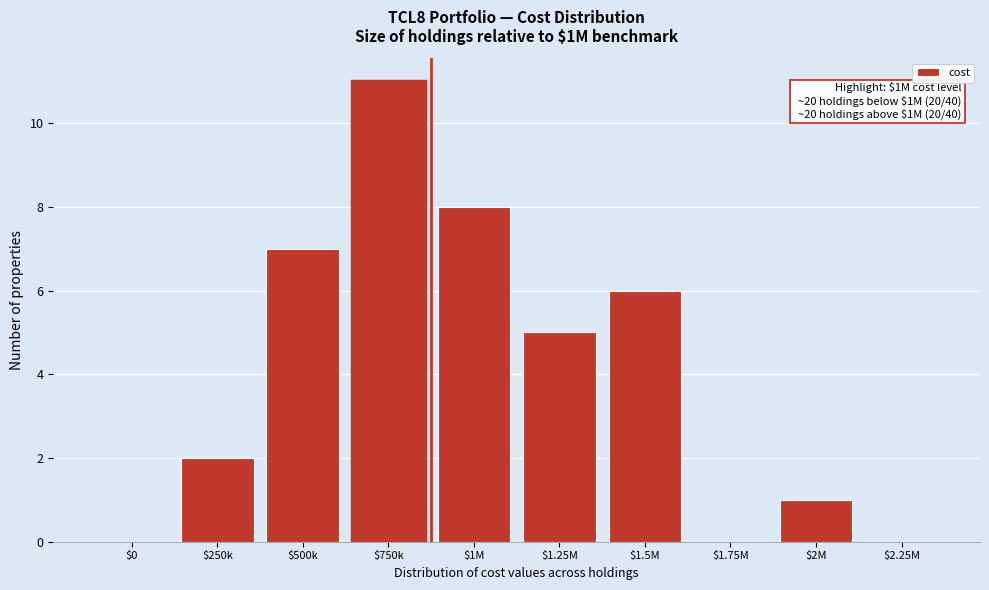

What is the greatest value displayed?

11